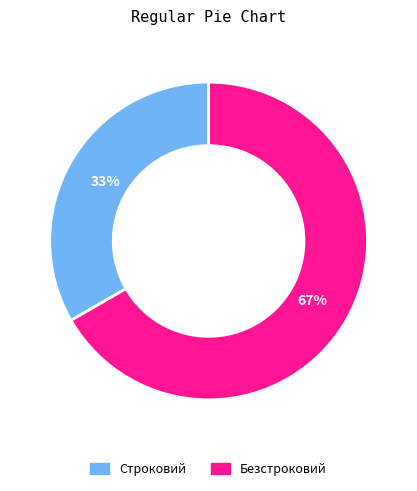

What percentage is the Строковий slice, to the nearest percent?

33%